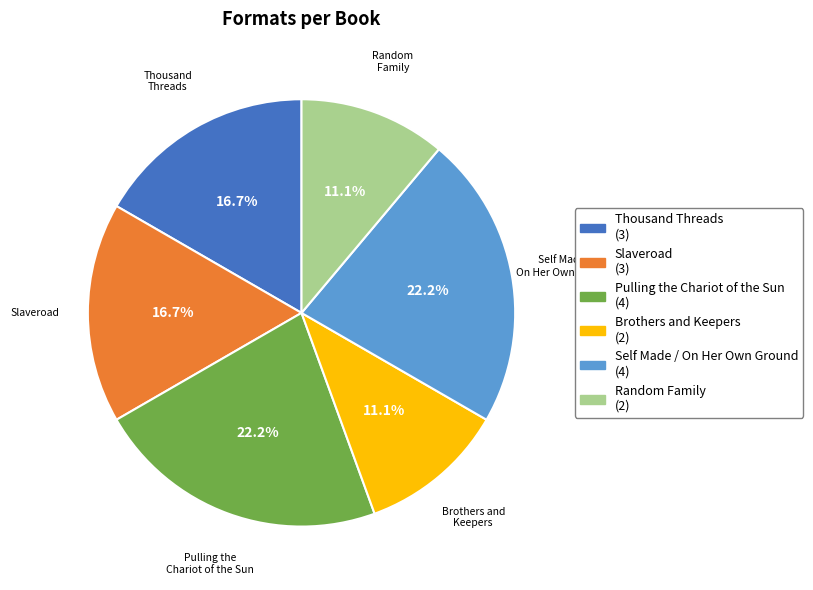

Is Thousand Threads the majority of the pie?

No